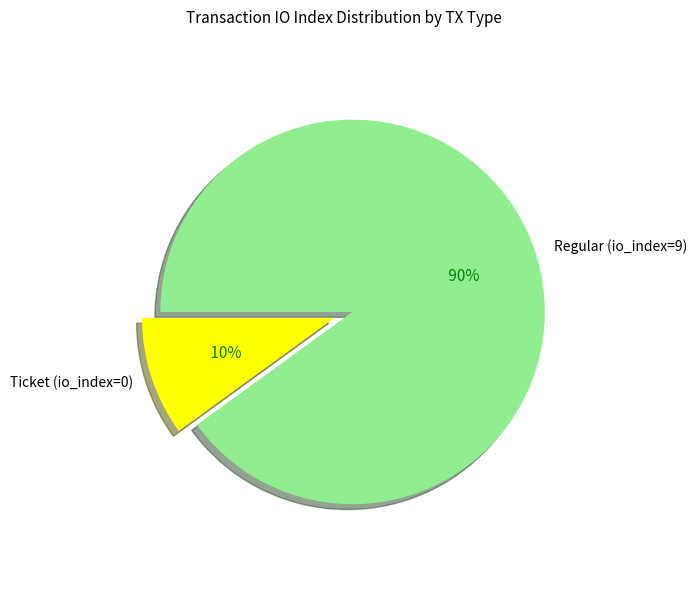

Is there any slice that represents more than half of the pie?

Yes